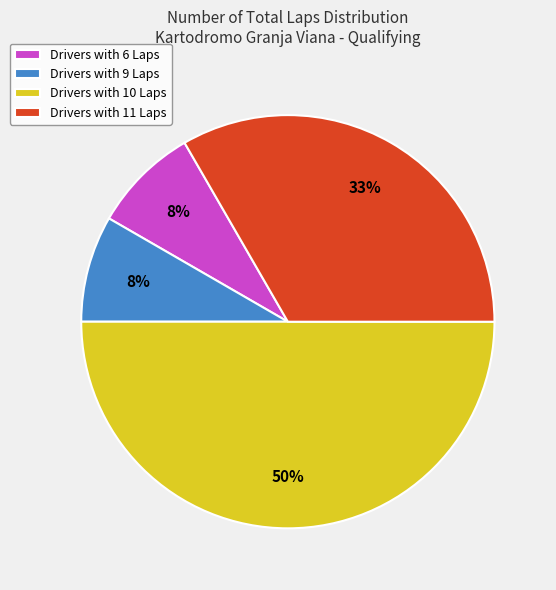

To the nearest percent, what portion does Drivers with 11 Laps represent?

33%